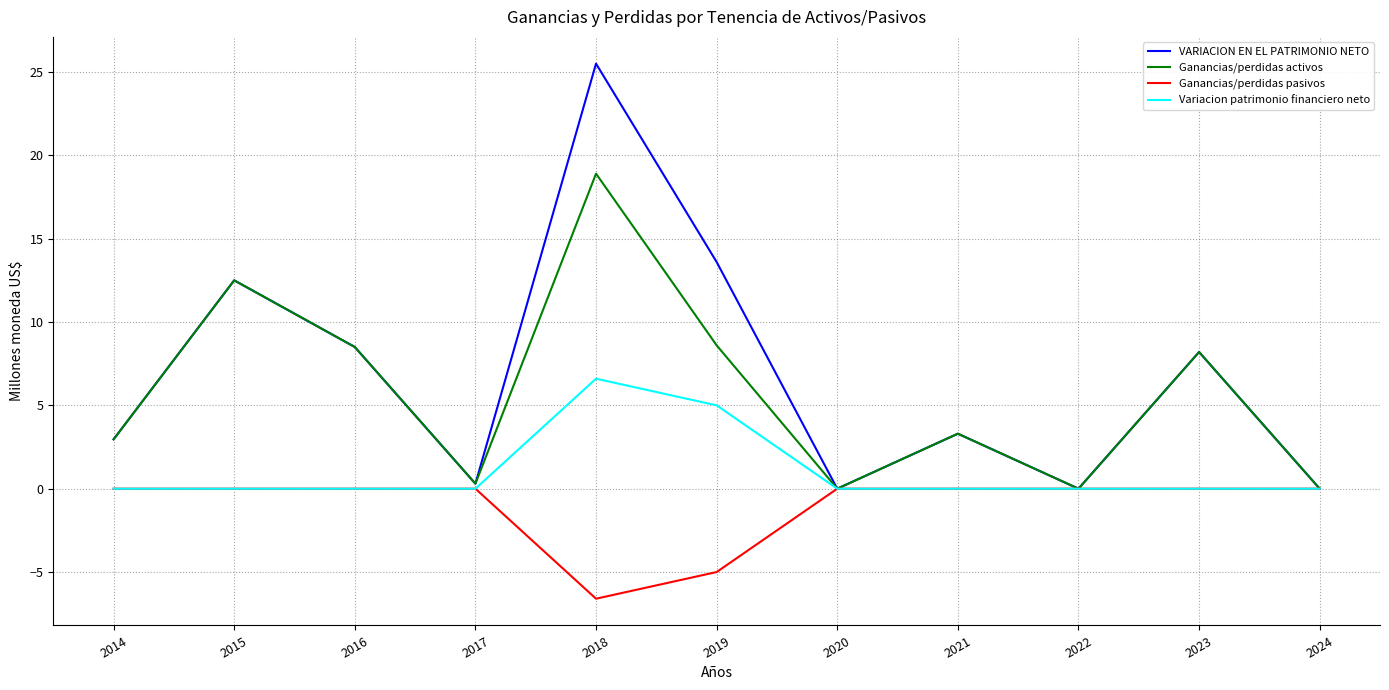

At which category does the chart reach its peak across all series?

2018